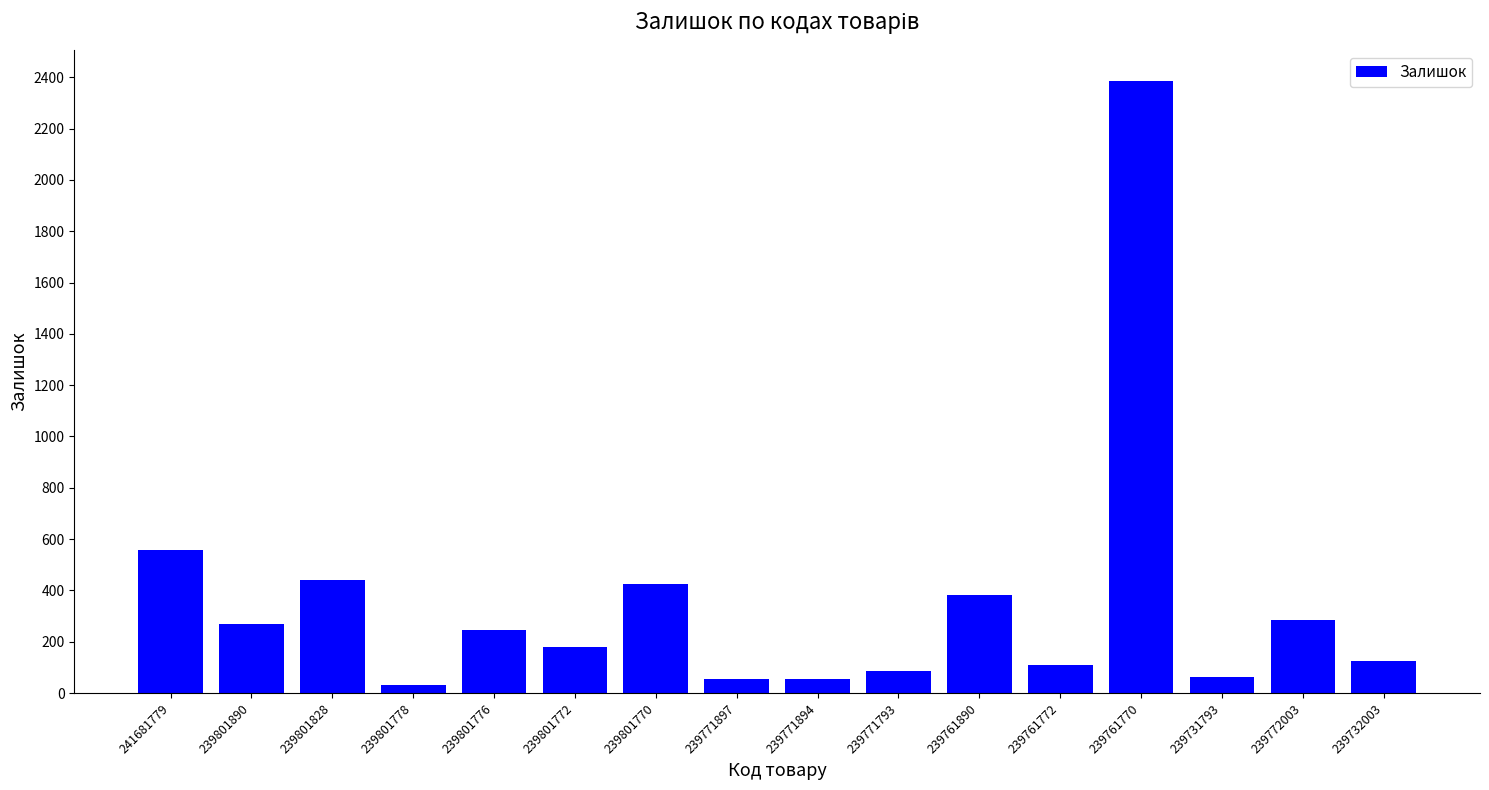

Which category has the highest value across all series?

239761770